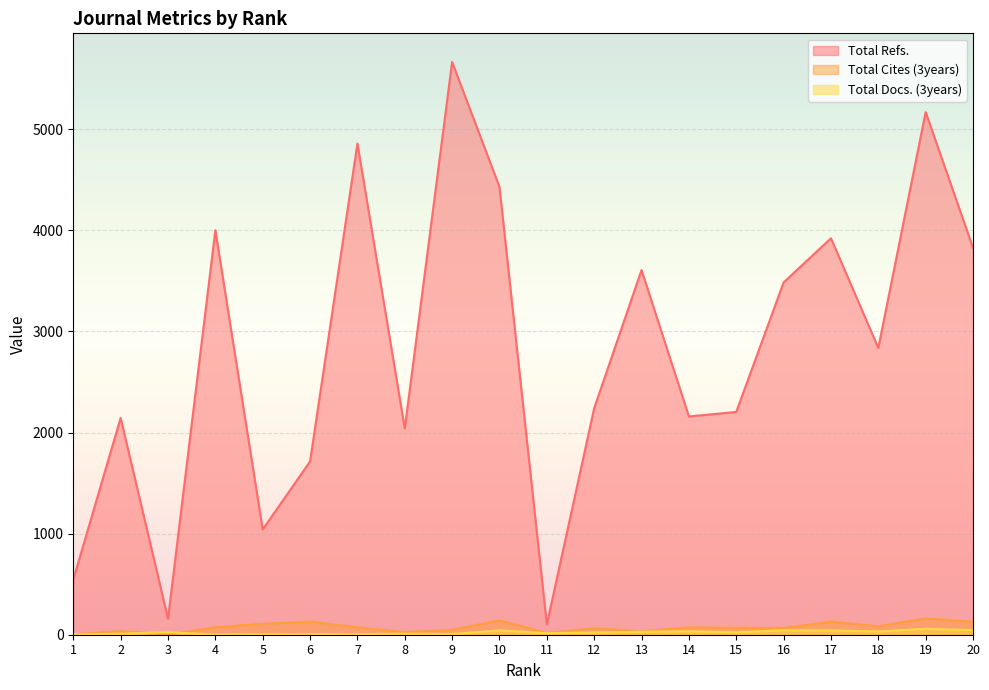

At which label is Total Refs. closest to 2884?

18